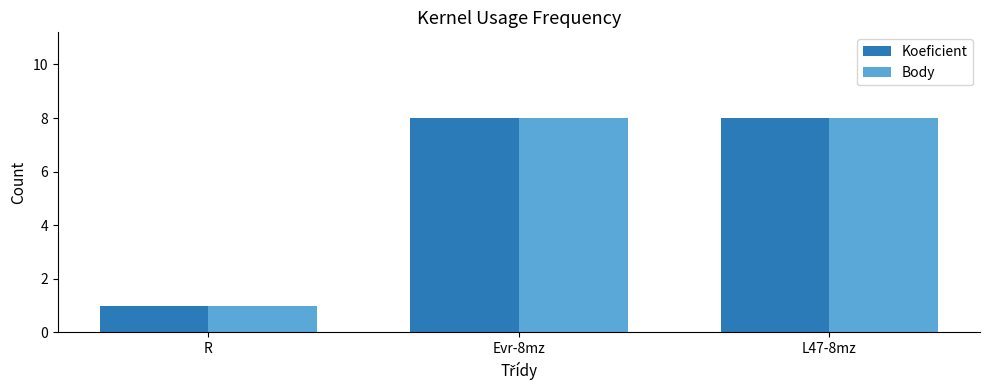

The value of Koeficient at Evr-8mz is 3. True or false?

False